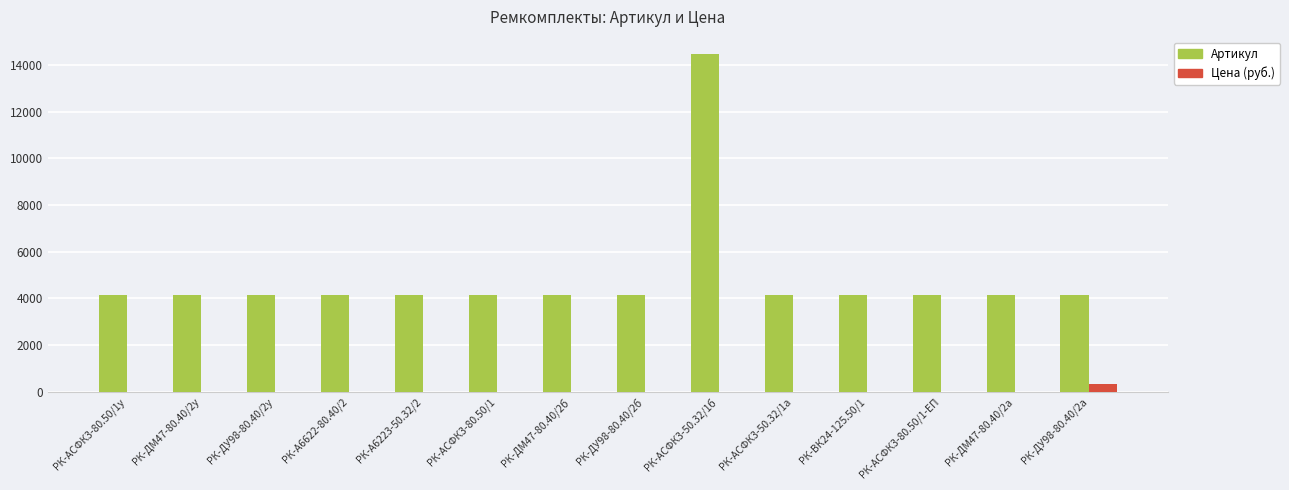

Is the value of Артикул at РК-АСФК3-80.50/1у greater than the value of Цена (руб.) at РК-ВК24-125.50/1?

Yes